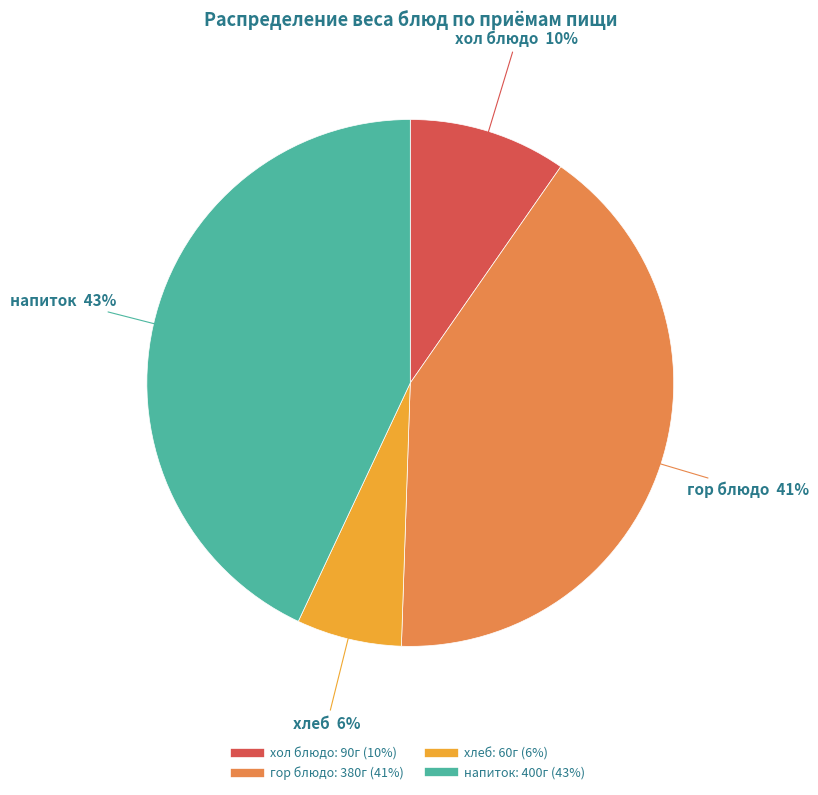

Count the number of slices in the pie.

4